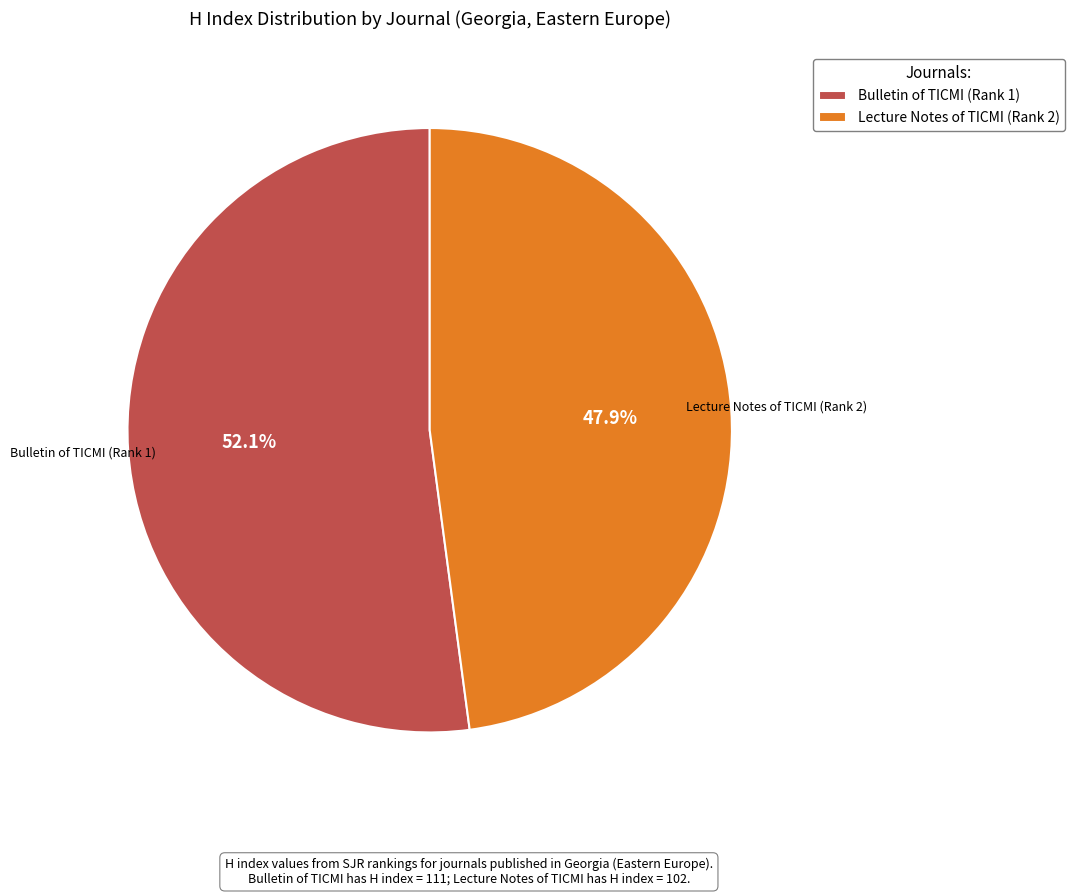

Is it true that Lecture Notes of TICMI (Rank 2) is 48% of the pie?

True